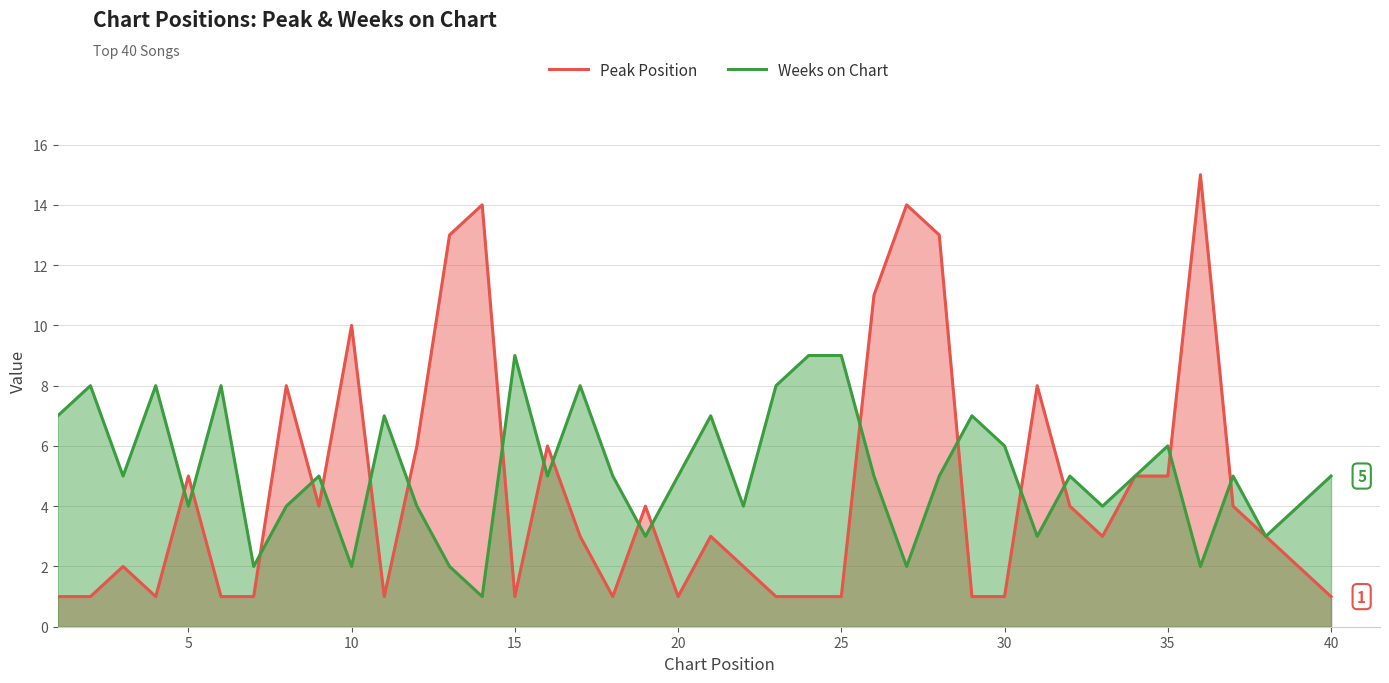

How many lines are shown in the chart?

2